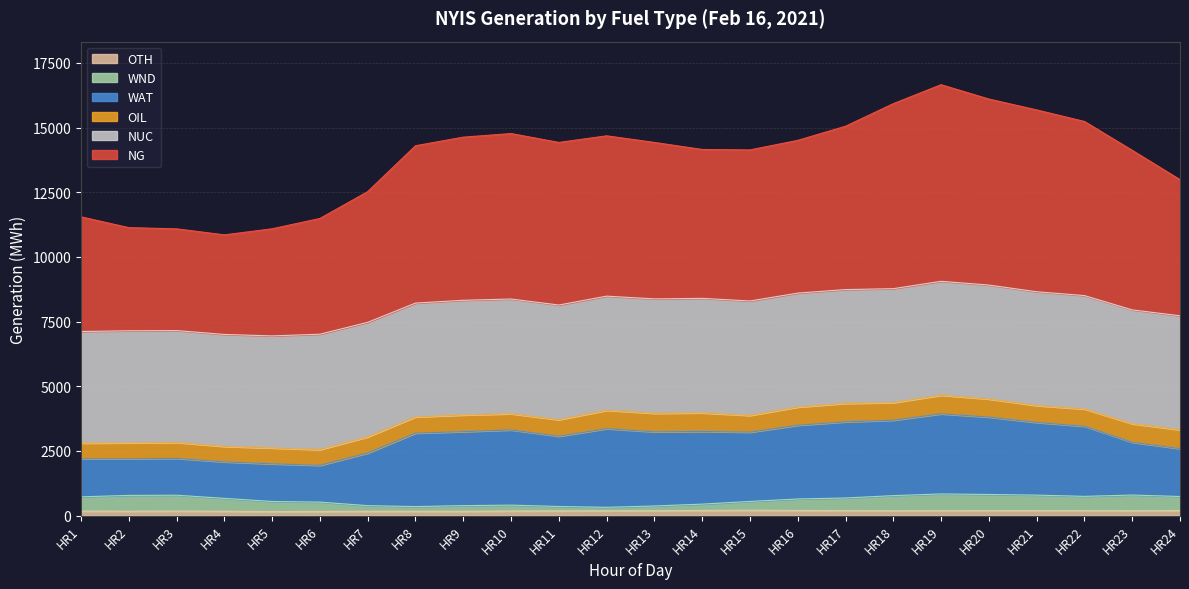

How many data points in NG are above 14425?

10